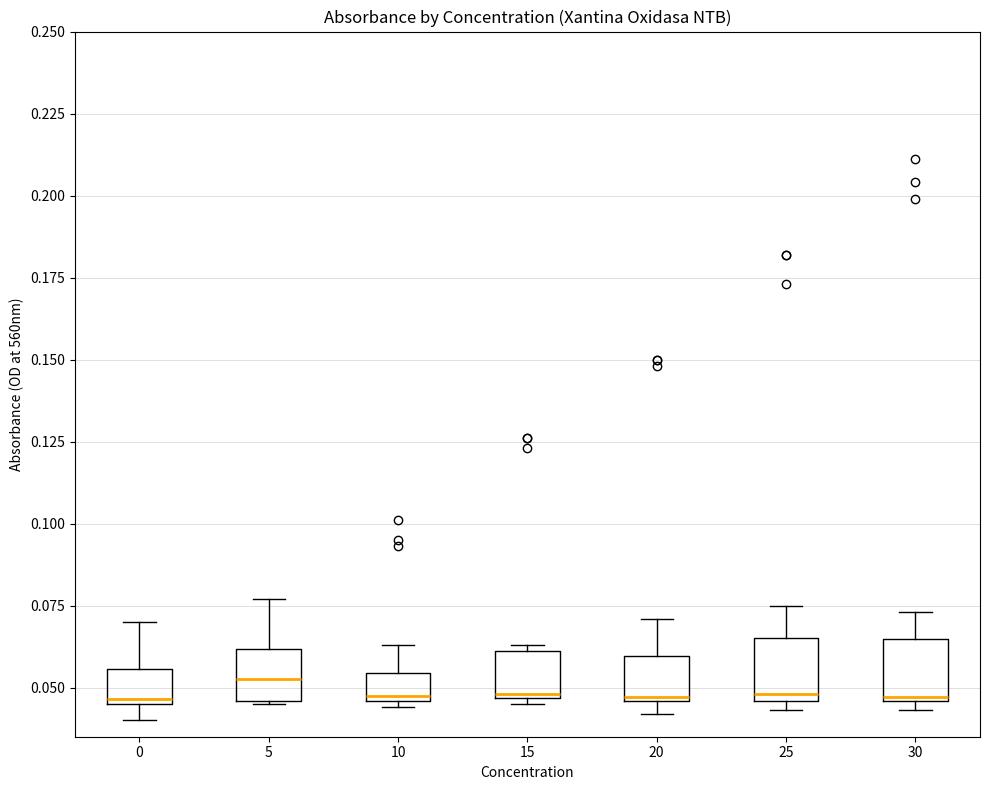

Reading left to right, read every box against the y-axis: the position of its median line, the range the box covers, and the ends of its whiskers. The values are not printed on the chart, so give them approximately, as read against the axis.

0: median 0.045 (just above the box's lower edge), box 0.045 to 0.055, whiskers 0.040 to 0.070
5: median 0.055, box 0.045 to 0.060, whiskers 0.045 to 0.075
10: median 0.050, box 0.045 to 0.055, whiskers 0.045 (just below the box's lower edge) to 0.065
15: median 0.050, box 0.045 to 0.060, whiskers 0.045 (just below the box's lower edge) to 0.065
20: median 0.045, box 0.045 to 0.060, whiskers 0.040 to 0.070
25: median 0.050, box 0.045 to 0.065, whiskers 0.045 (just below the box's lower edge) to 0.075
30: median 0.045, box 0.045 to 0.065, whiskers 0.045 (just below the box's lower edge) to 0.075